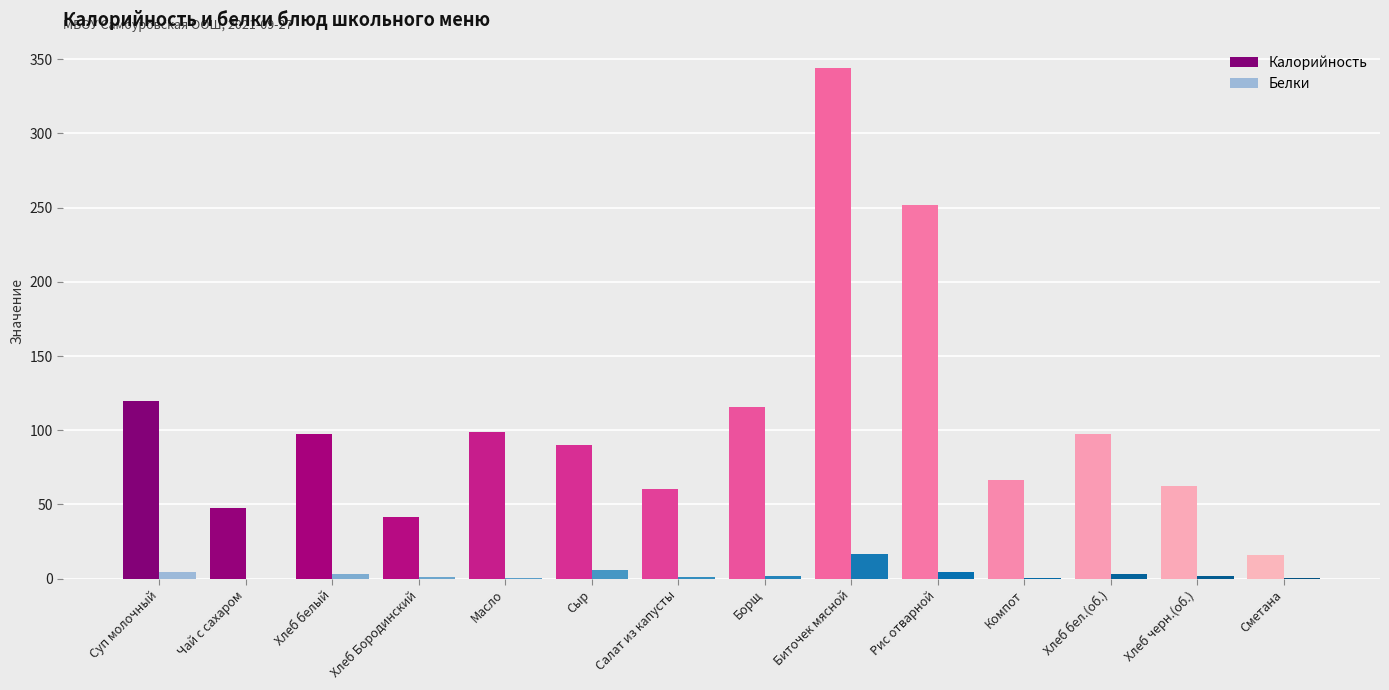

What is the sum of all Белки values?

44.5